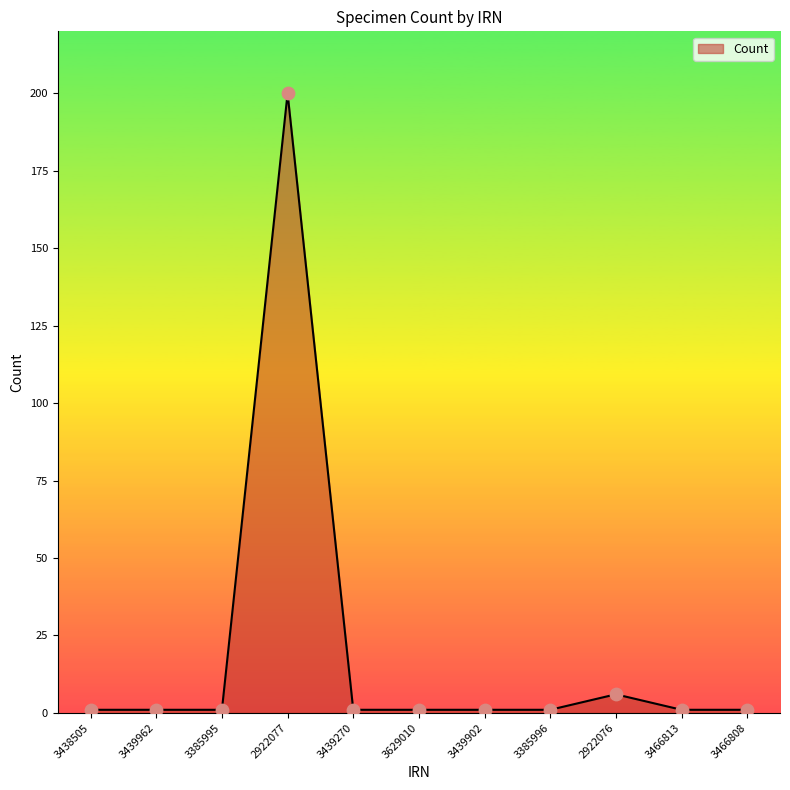

What position from the right is 2922077?

8